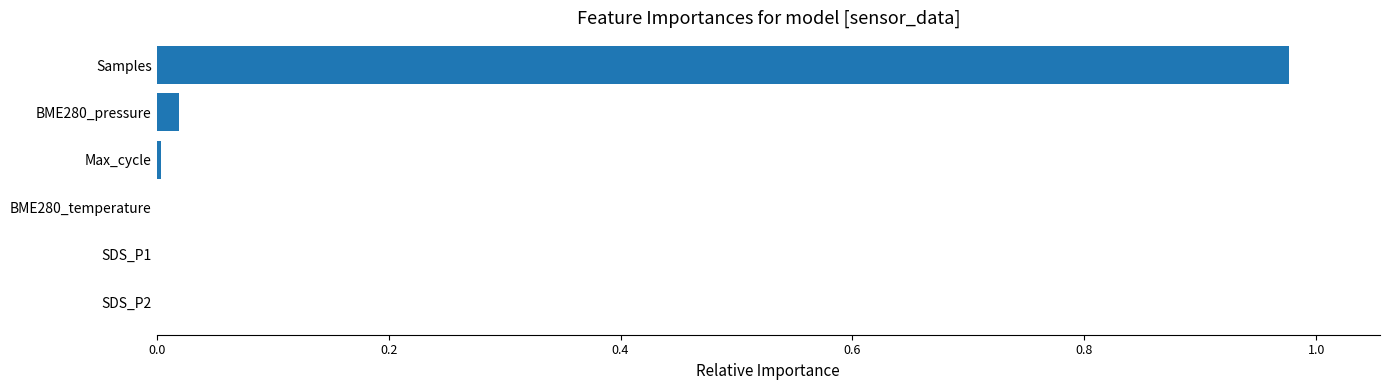

Between SDS_P2 and Samples, which is larger?

Samples